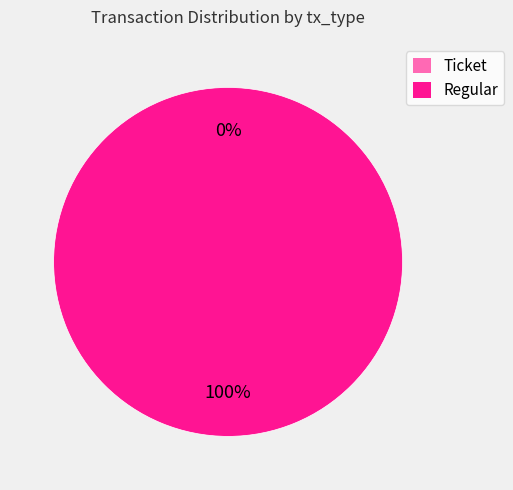

Is it true that Ticket is 13% of the pie?

False